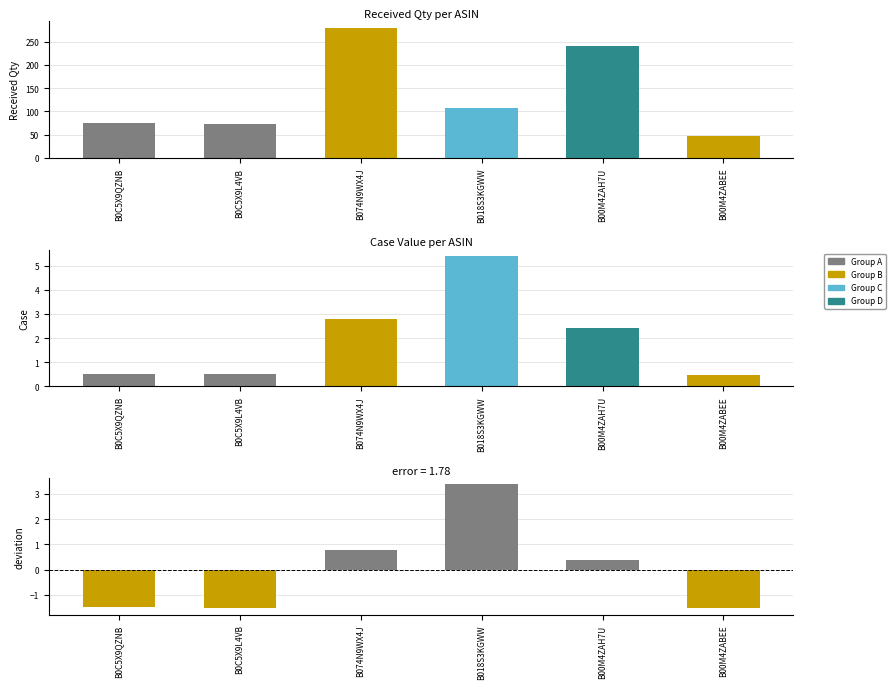

Reading left to right, what are all the values shown in this chart?

Received Qty: 75.0	72.0	280.0	108.0	240.0	48.0
Case: 0.5	0.5	2.8	5.4	2.4	0.5
Case deviation: -1.5	-1.5	0.8	3.4	0.4	-1.5